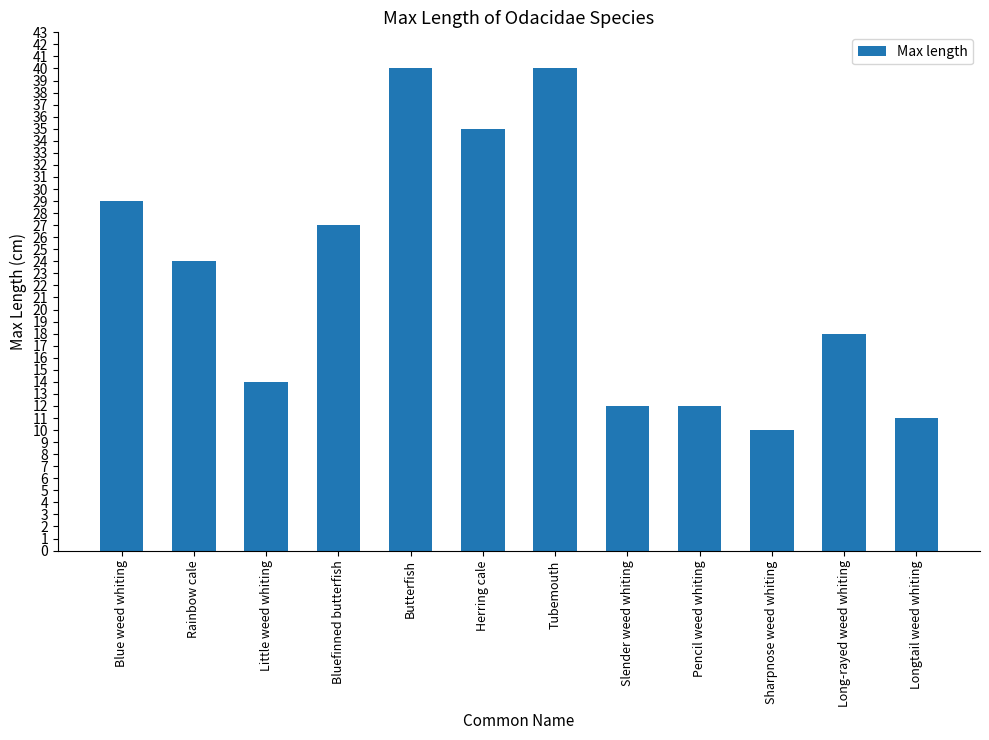

The chart shows a value of 3 at Slender weed whiting. True or false?

False